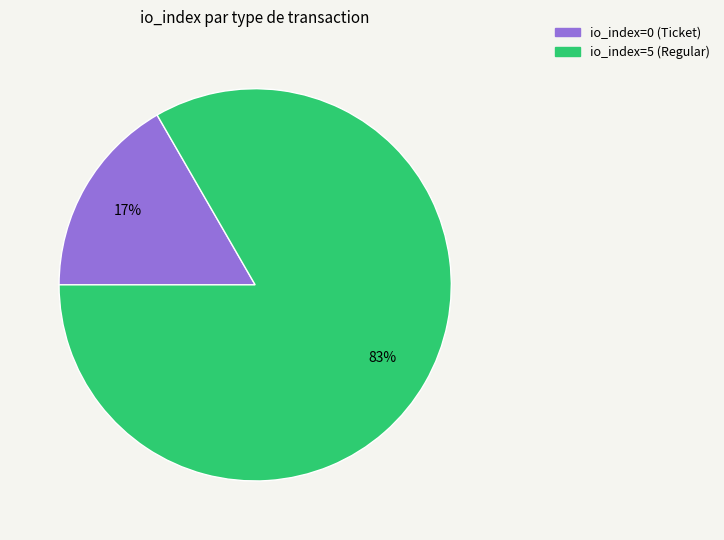

Which category has the smallest portion of the pie?

io_index=0 (Ticket)